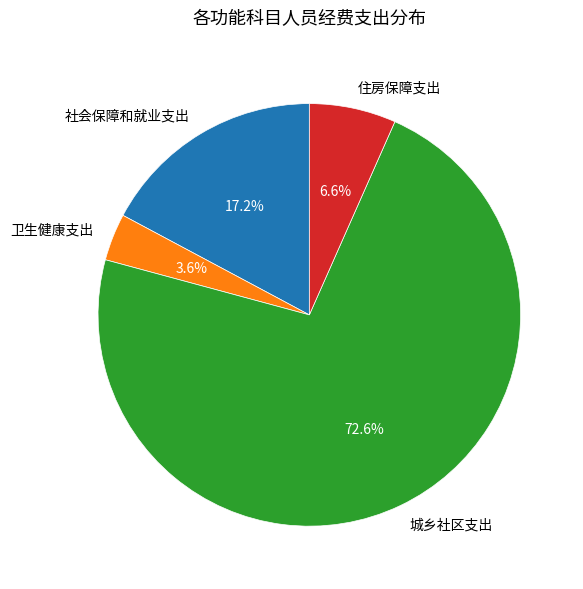

To the nearest percent, what is the average slice percentage?

25%